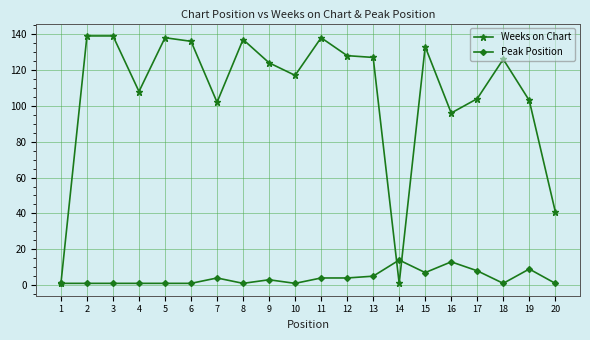

What is the total value across all series at 20?

42